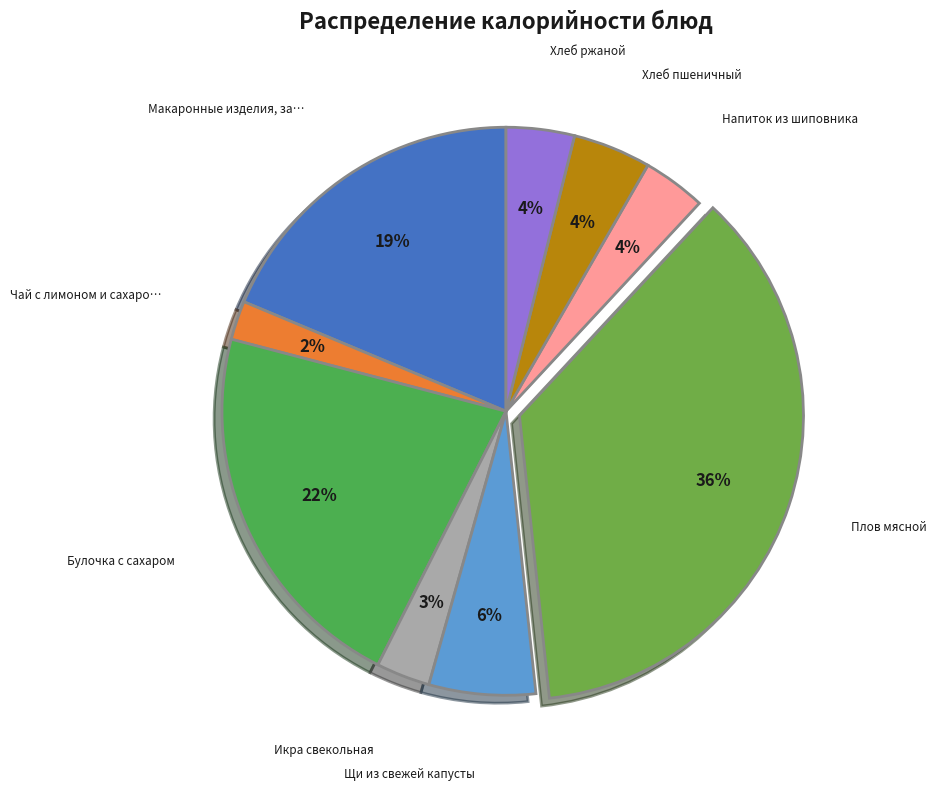

How many slices are in this pie chart?

9